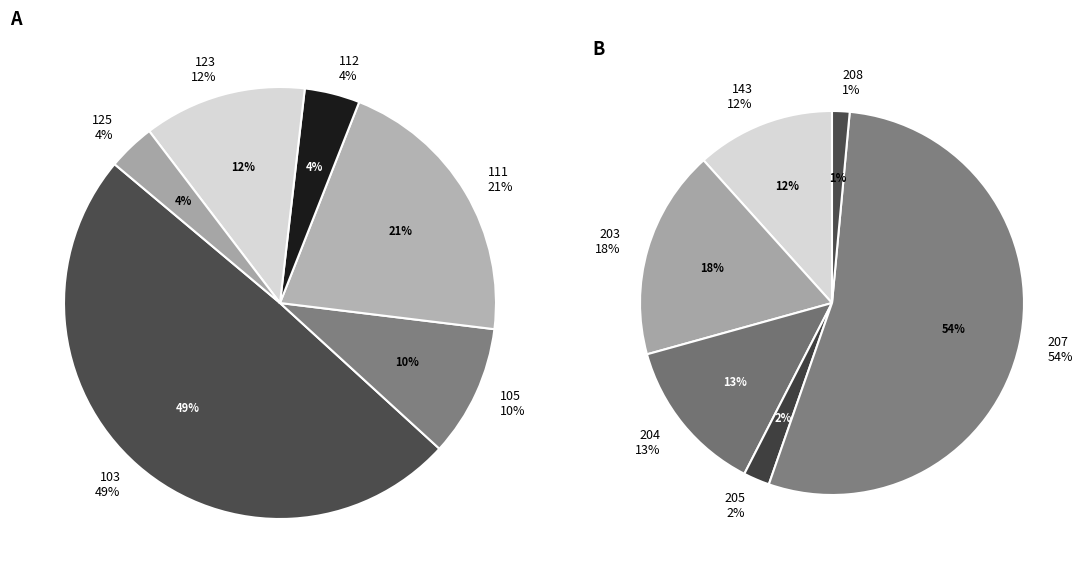

True or false: 205 accounts for 11% of the total.

False